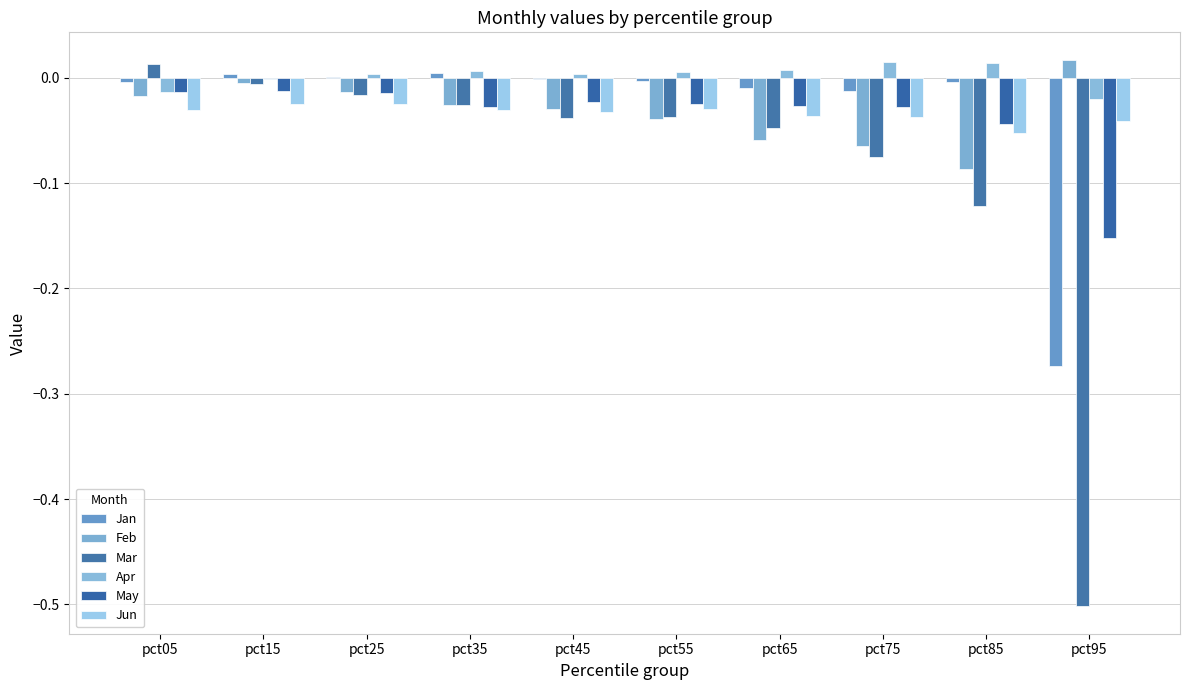

What is the sum of all Jan values?

-0.3